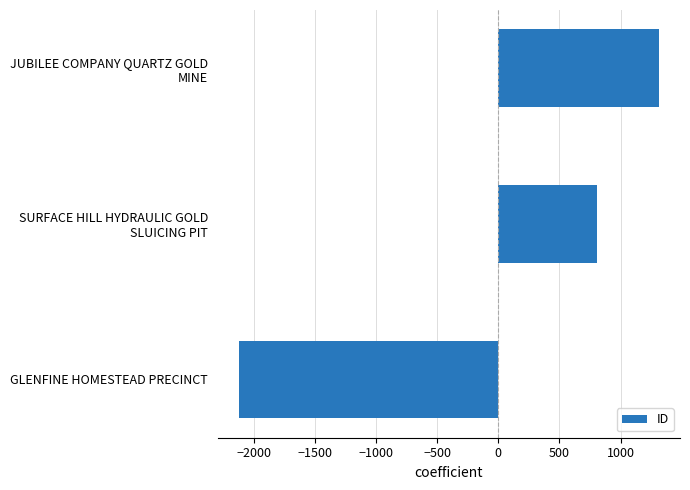

Reading bottom to top, transcribe all the data shown in this chart.

-2120	807	1313